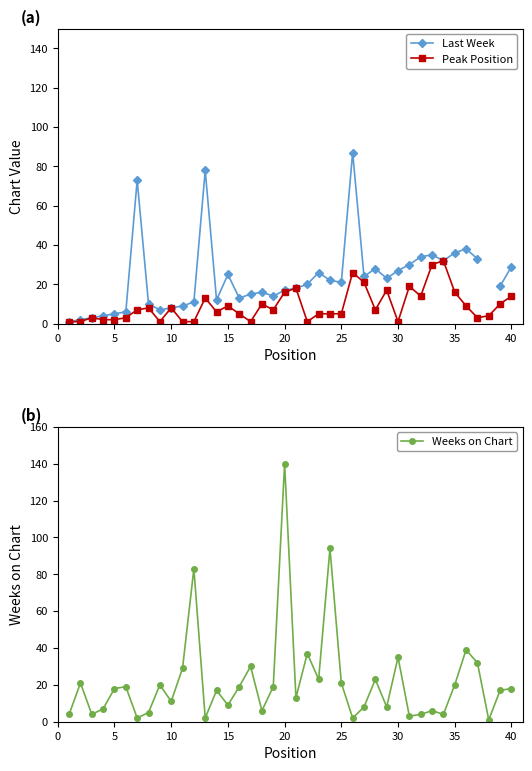

True or false: Peak Position has more than 1 interior local peaks.

True